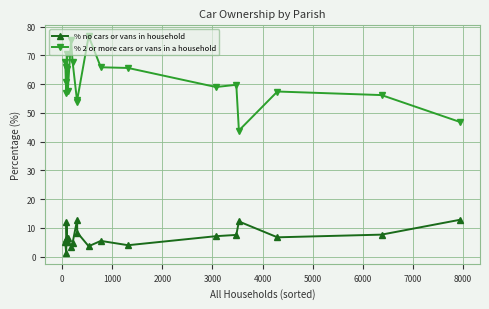

Which series has the widest spread of values?

% 2 or more cars or vans in a household